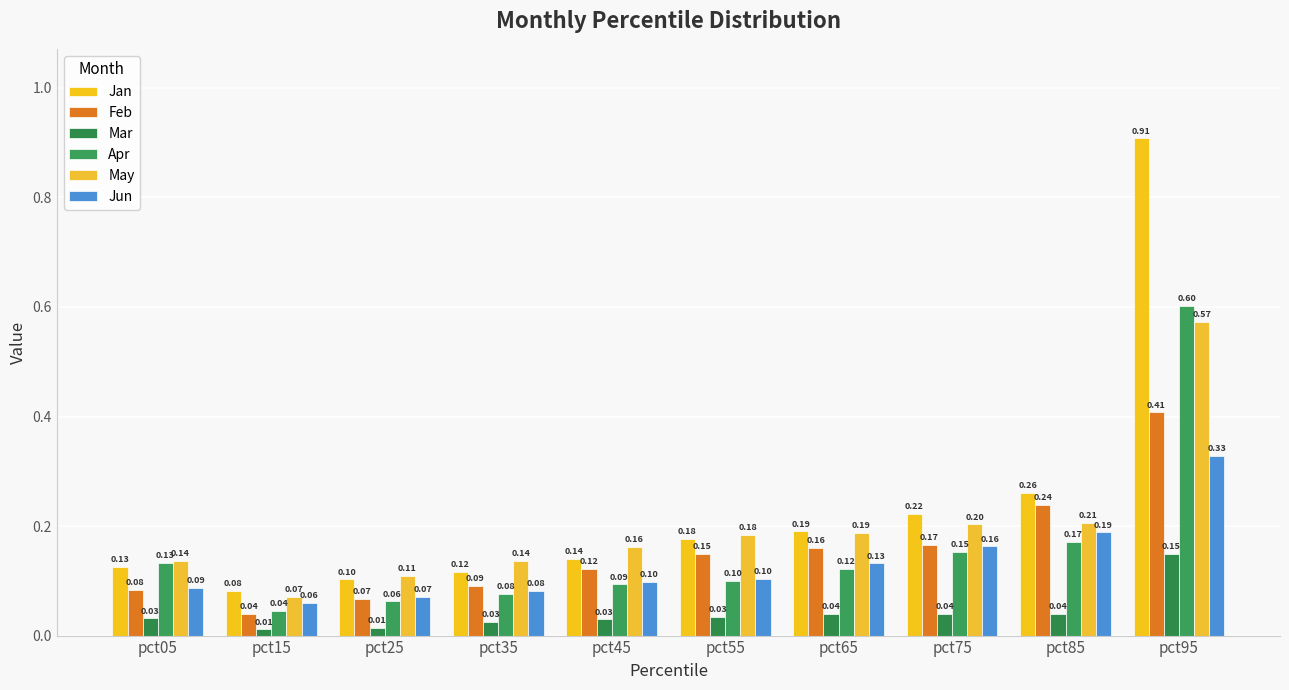

Between pct05 and pct75, which is larger?

pct75